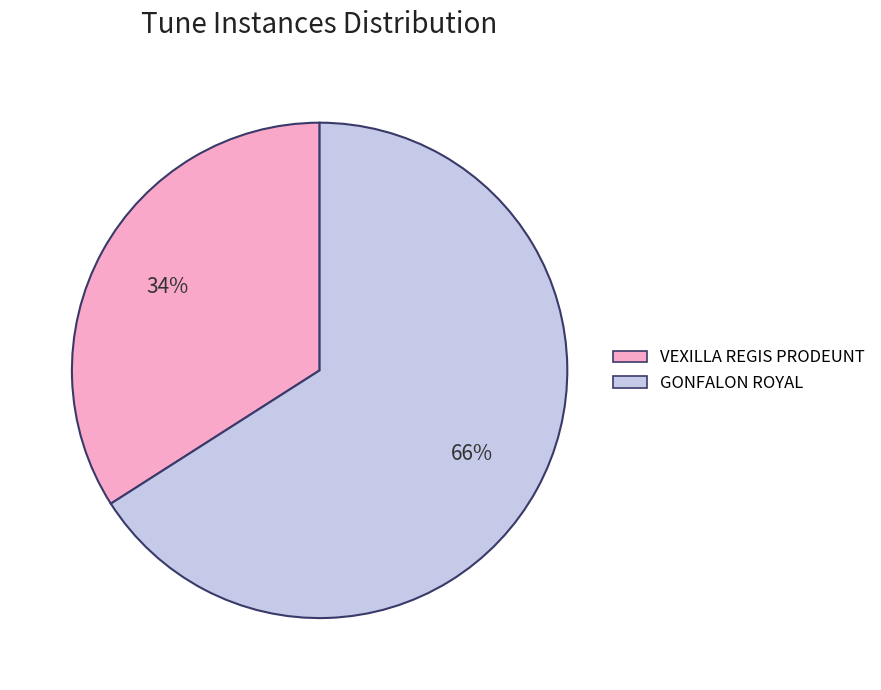

How many slices are in this pie chart?

2